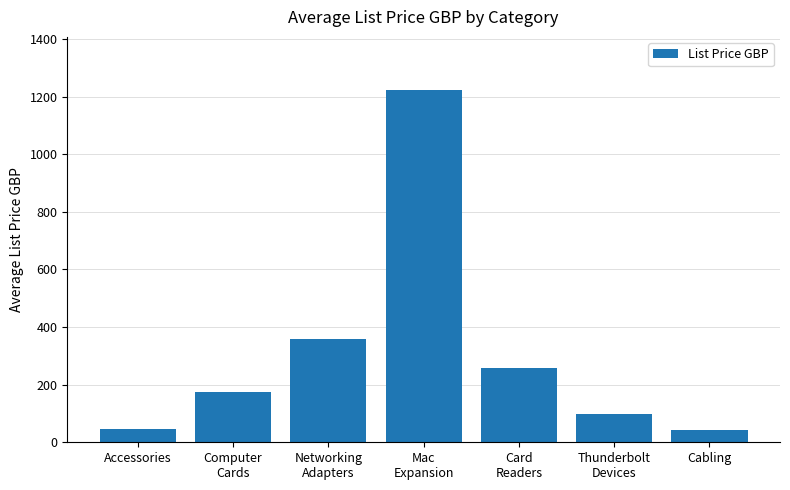

Are the bars grouped side by side (vs. stacked)?

No